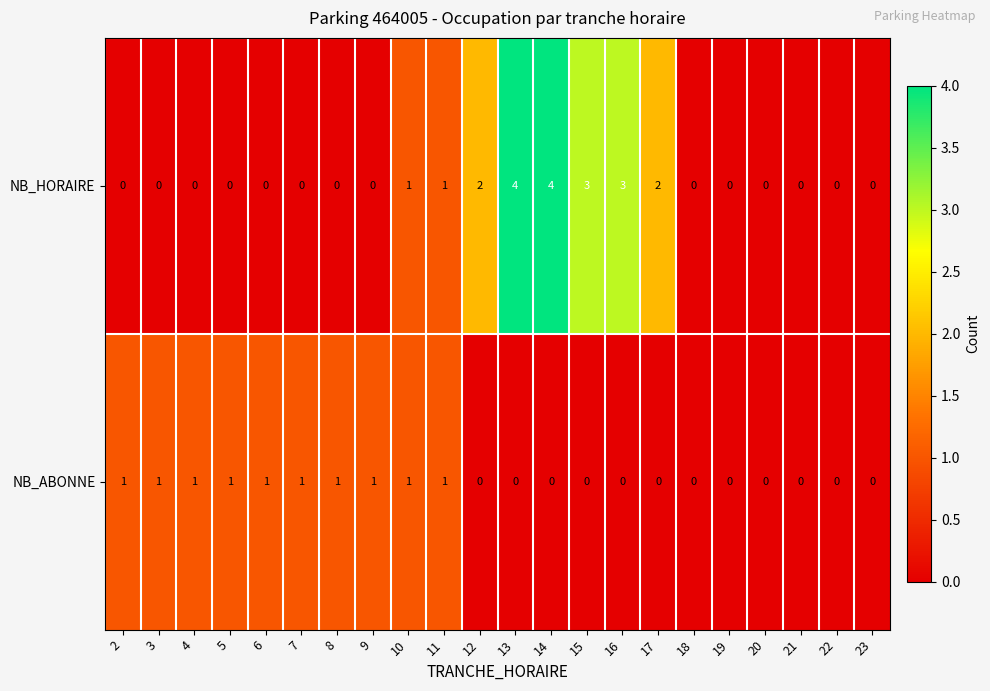

Which series has the largest range (max minus min)?

NB_HORAIRE